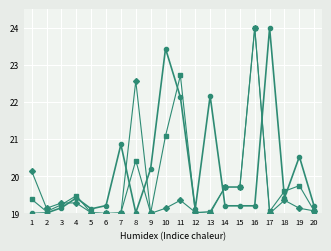

What is the difference between the highest and lowest values at 9?

1.2